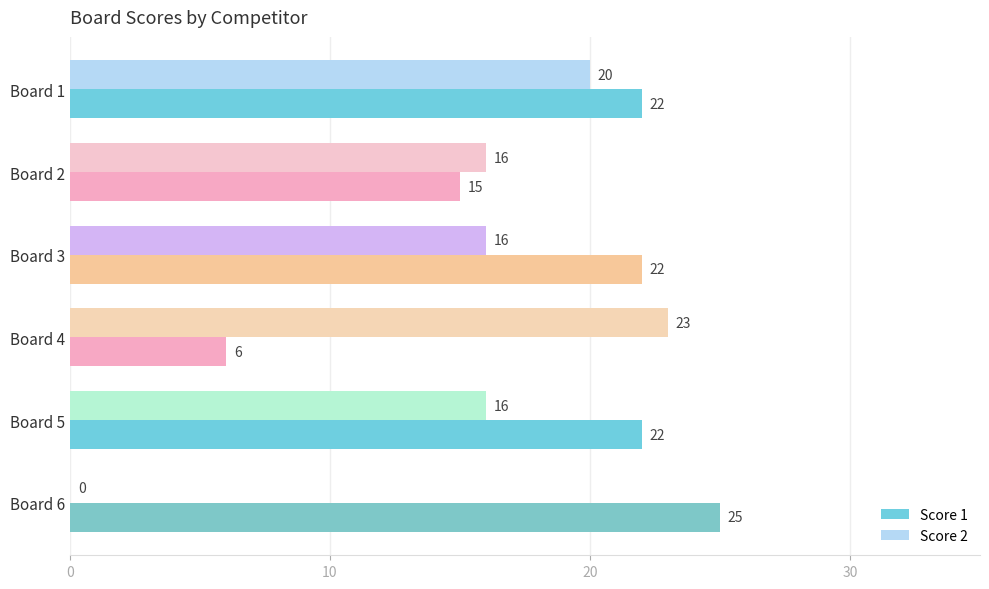

What is the sum of all Score 2 values?

91